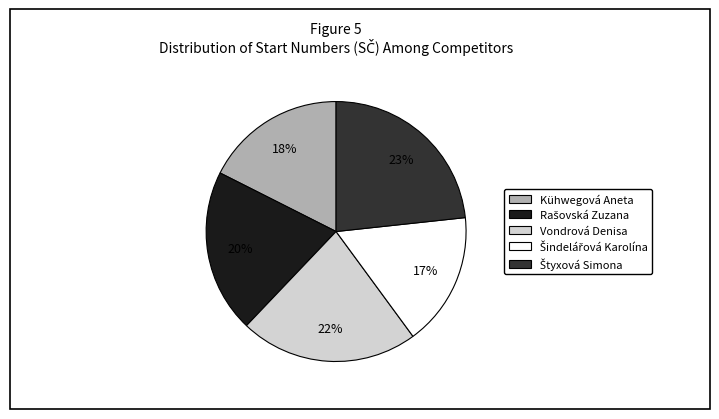

How many slices are in this pie chart?

5